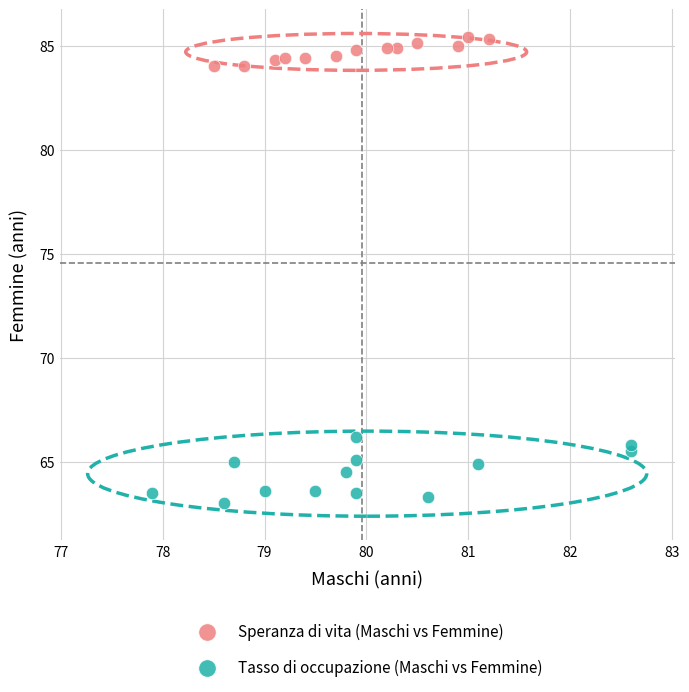

Which series has the largest Y range (max minus min)?

Tasso di occupazione (Maschi vs Femmine)